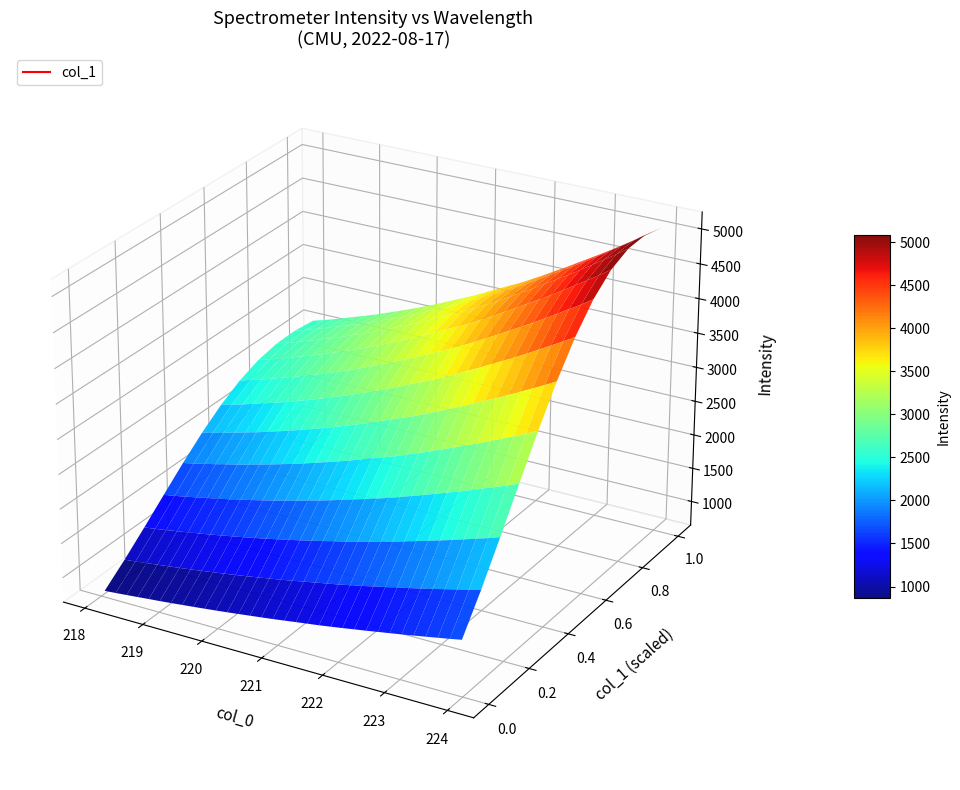

Reading left to right, extract all data points from this chart.

x_values: x_values=218.1	y_values=218.3	2=218.4	3=218.6	4=218.8	5=219.0	6=219.2	7=219.4	8=219.6	9=219.8	10=220.0	11=220.2	12=220.4	13=220.5	14=220.7	15=220.9	16=221.1	17=221.3	18=221.5	19=221.7	20=221.9	21=222.1	22=222.3	23=222.5	24=222.6	25=222.8	26=223.0	27=223.2	28=223.4	29=223.6	30=223.8	31=224.0
y_values: x_values=1833.9	y_values=1868.0	2=1905.4	3=1944.7	4=1985.4	5=2023.9	6=2066.3	7=2111.3	8=2156.1	9=2202.3	10=2249.8	11=2300.0	12=2351.8	13=2405.5	14=2459.0	15=2514.8	16=2574.4	17=2634.3	18=2692.3	19=2750.4	20=2816.2	21=2882.2	22=2952.0	23=3020.1	24=3092.6	25=3163.5	26=3235.6	27=3310.6	28=3387.8	29=3465.4	30=3543.4	31=3626.4